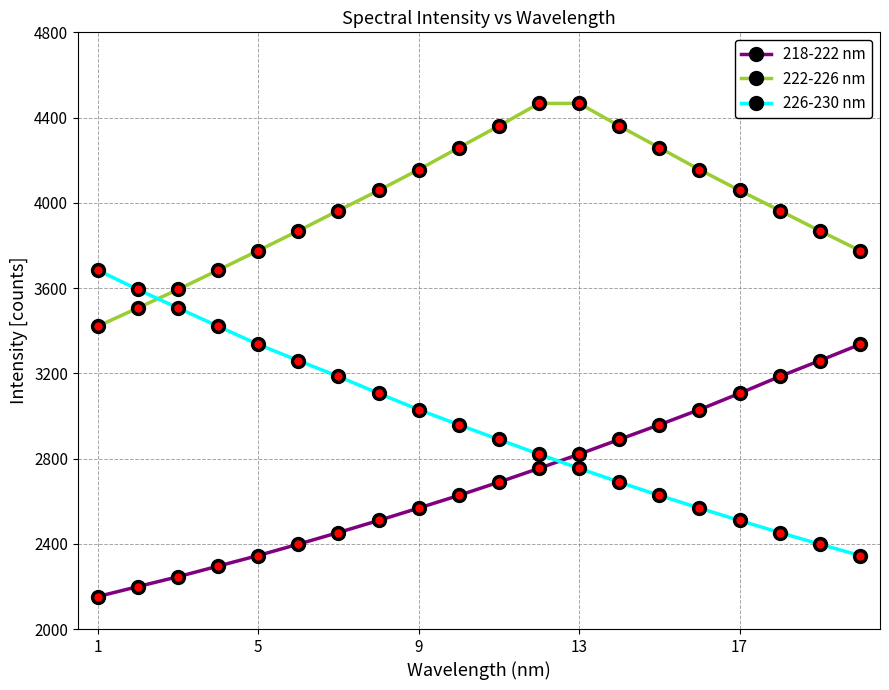

What is the value of the 218-222 nm point at the 17th from the left?

3106.0